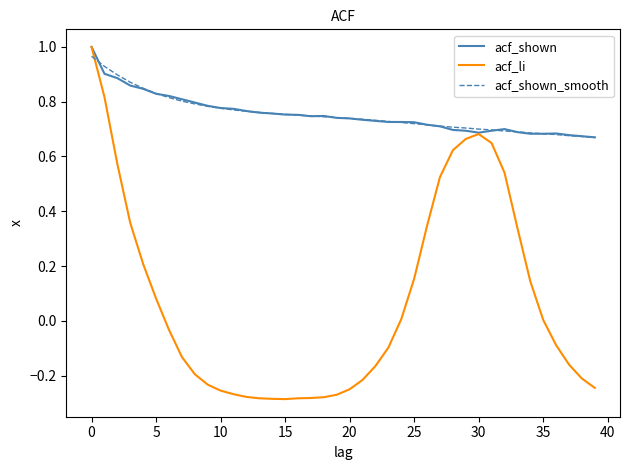

Which series has the widest spread of values?

acf_li